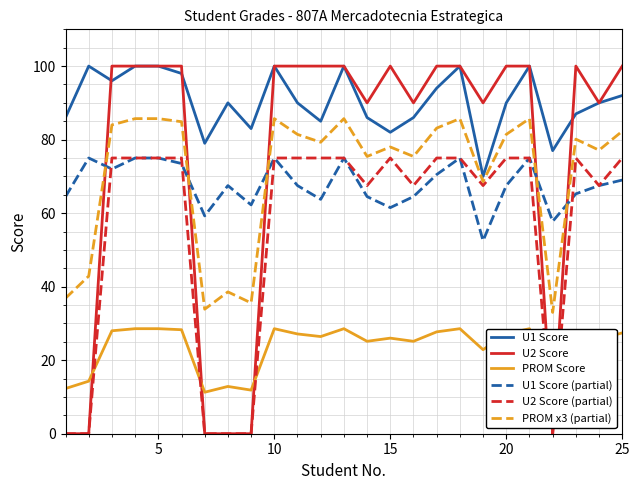

The value of U1 Score (partial) at 5 is 75.0. True or false?

True